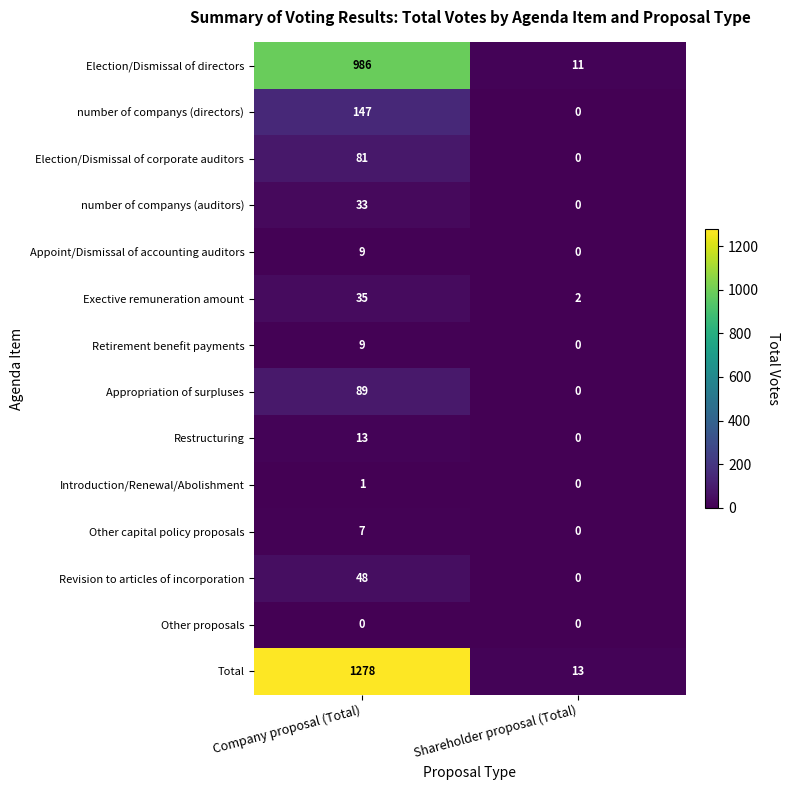

Between Company proposal (Total) and Shareholder proposal (Total), which series saw the biggest shift?

Total